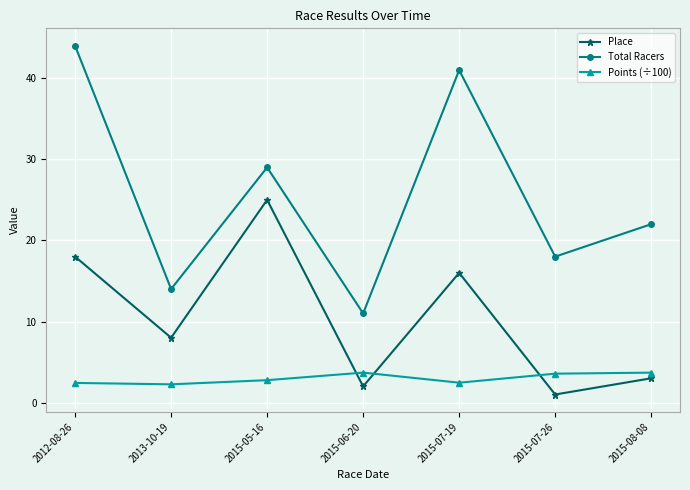

At which label does Total Racers first exceed 22?

2012-08-26